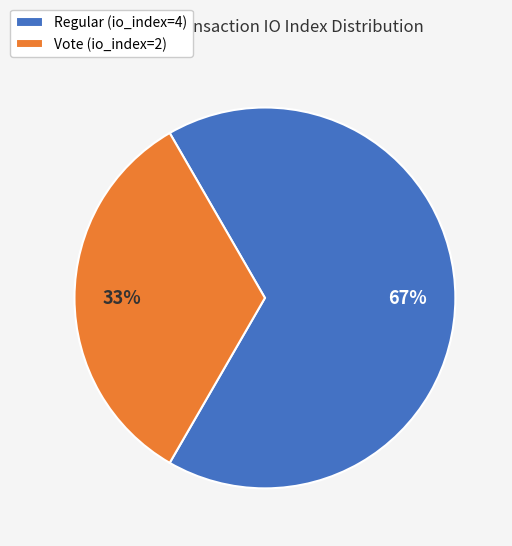

Do Vote (io_index=2) and Regular (io_index=4) together represent more than half of the pie?

Yes